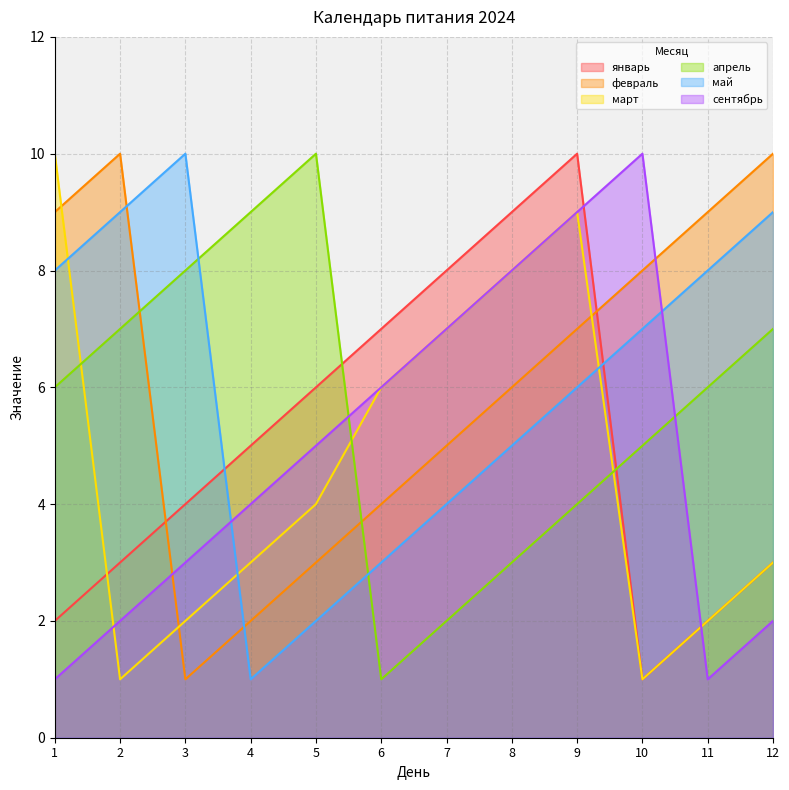

Which series has the largest total across all categories?

февраль